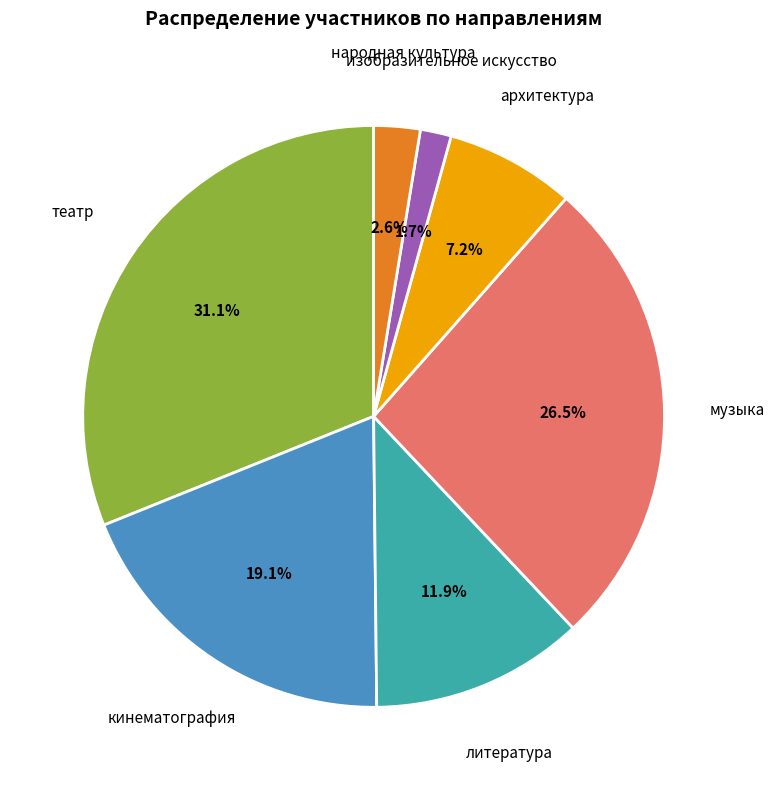

Does any single category account for the majority?

No